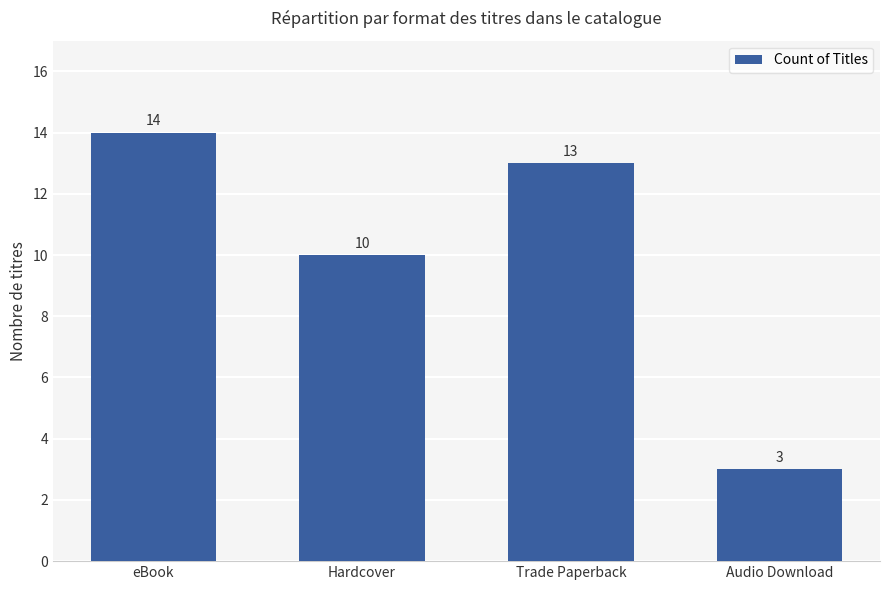

List the labels in order of value, smallest first.

Audio Download, Hardcover, Trade Paperback, eBook